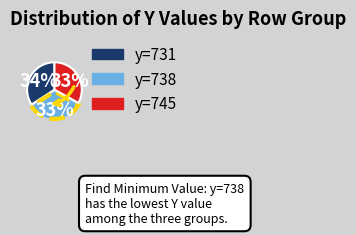

How many slices are in this pie chart?

3